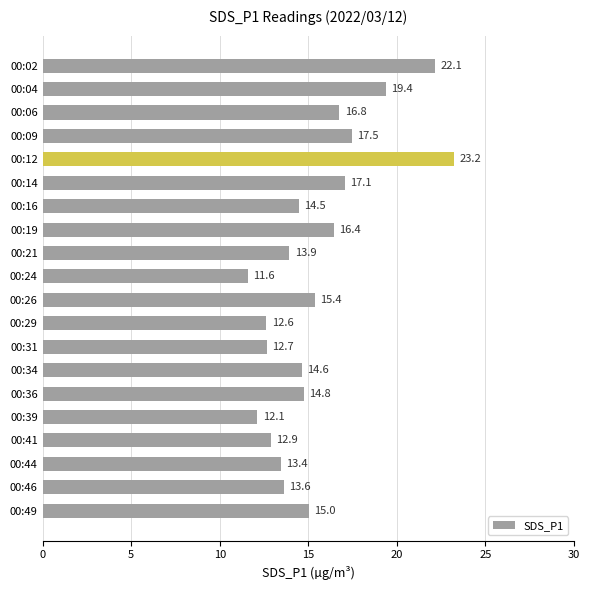

List the labels in order of value, largest first.

00:12, 00:02, 00:04, 00:09, 00:14, 00:06, 00:19, 00:26, 00:49, 00:36, 00:34, 00:16, 00:21, 00:46, 00:44, 00:41, 00:31, 00:29, 00:39, 00:24